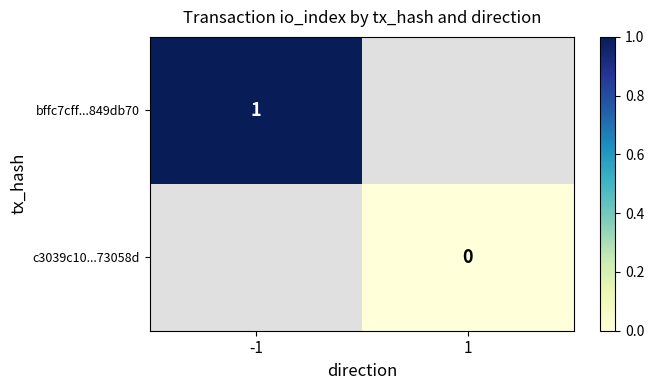

The value of bffc7cff...849db70 at -1 is 1.4. True or false?

False